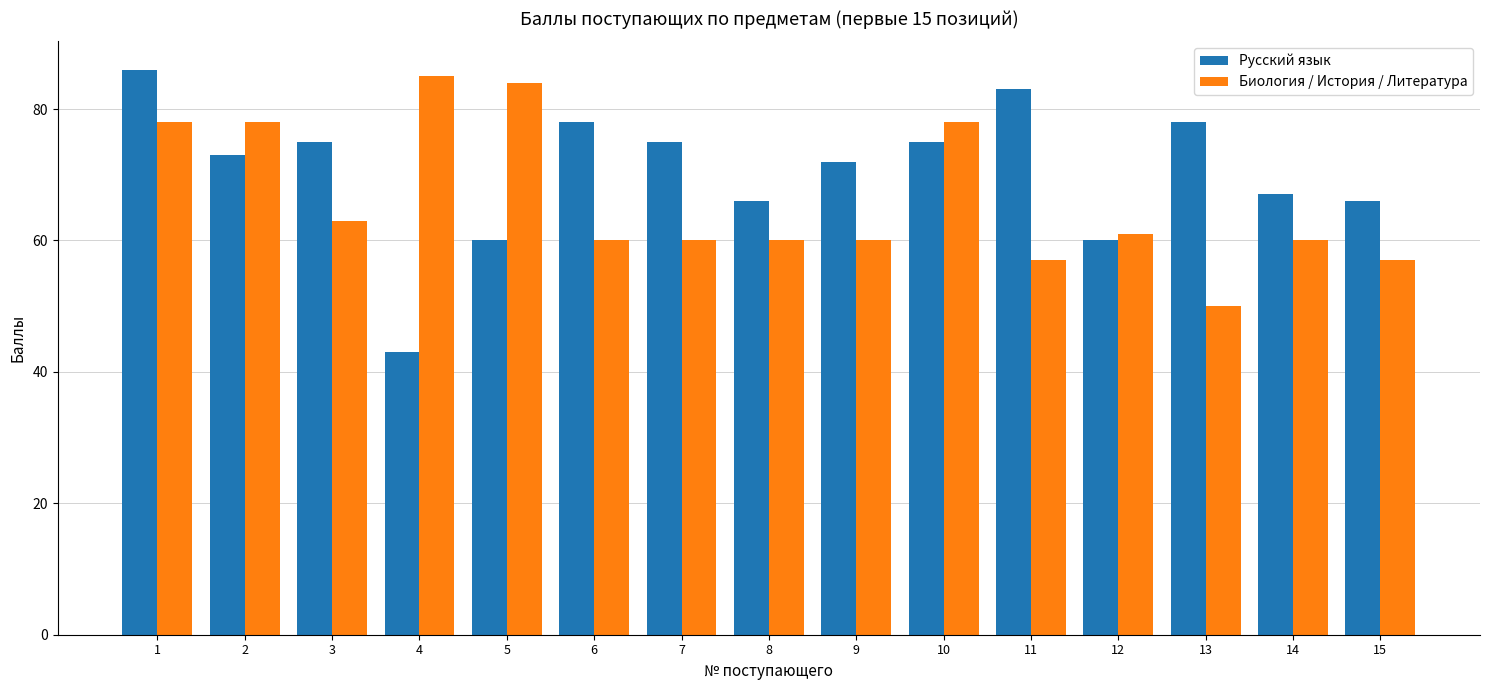

Which series has the largest range (max minus min)?

Русский язык